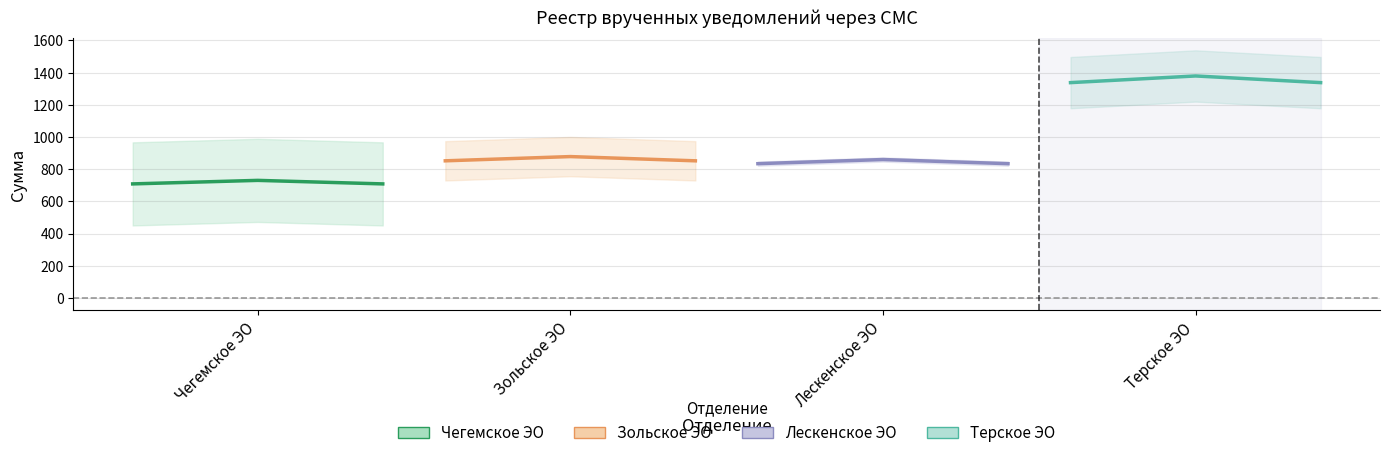

What is the total value across all series at Чегемское ЭО?

3732.4